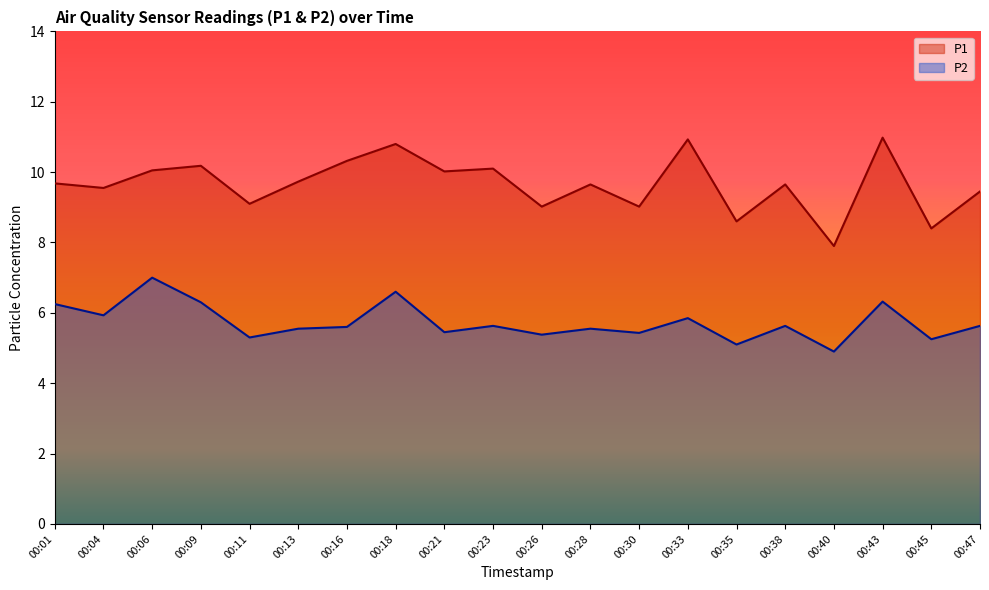

Count the number of categories in the chart.

20